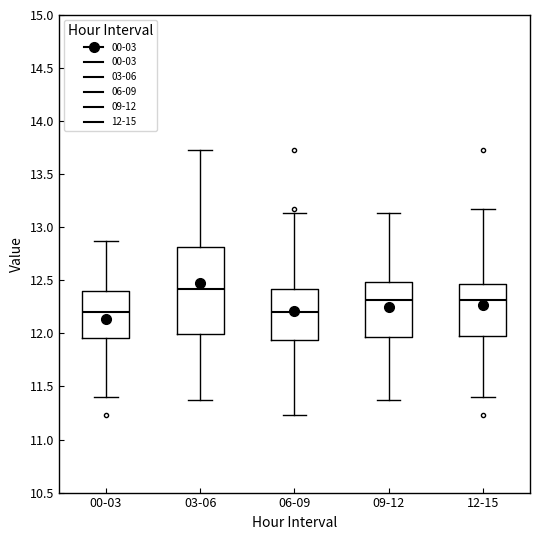

Reading left to right, transcribe this box plot: for each box, give where its median line is, the range the box spans, and where its two whiskers end, as read against the y-axis. The values are not printed on the chart, so give them approximately, as read against the axis.

00-03: median 12.20, box 11.95 to 12.40, whiskers 11.40 to 12.85
03-06: median 12.40, box 12.00 to 12.80, whiskers 11.35 to 13.75
06-09: median 12.20, box 11.95 to 12.40, whiskers 11.25 to 13.15
09-12: median 12.30, box 11.95 to 12.50, whiskers 11.35 to 13.15
12-15: median 12.30, box 12.00 to 12.45, whiskers 11.40 to 13.15